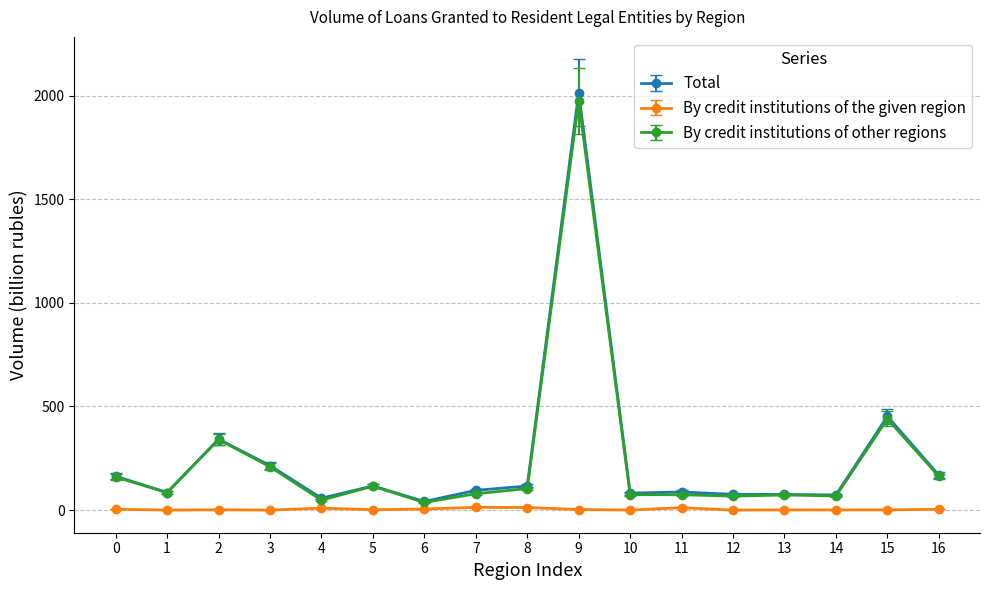

Which series has the widest spread of values?

Total